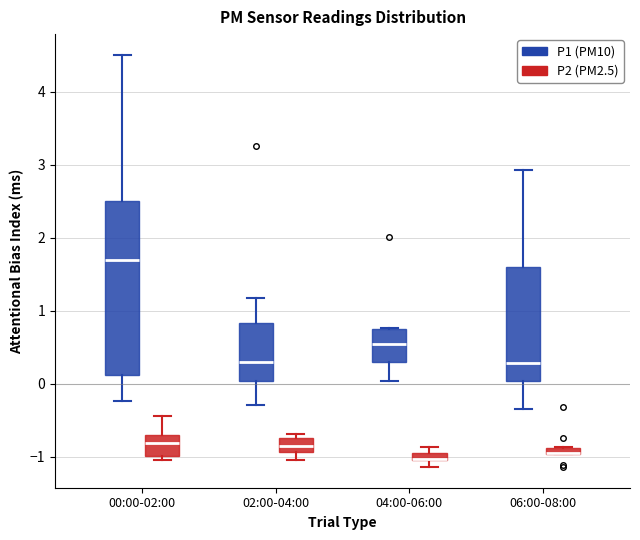

Where is the lower edge of the box for 00:00-02:00 (P1 (PM10)) on the y-axis? The values are not printed on the chart, so give them approximately, as read against the axis.

0.1